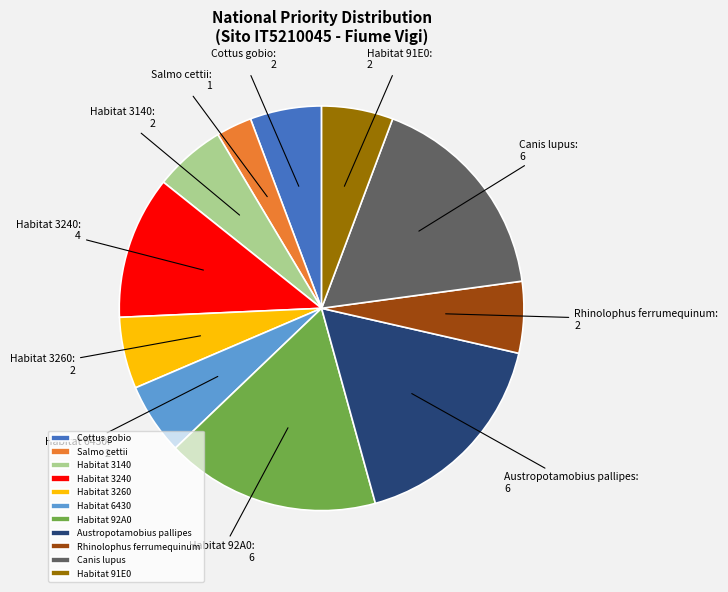

What is the ratio of the value at Salmo cettii to the value at Rhinolophus ferrumequinum?

0.5